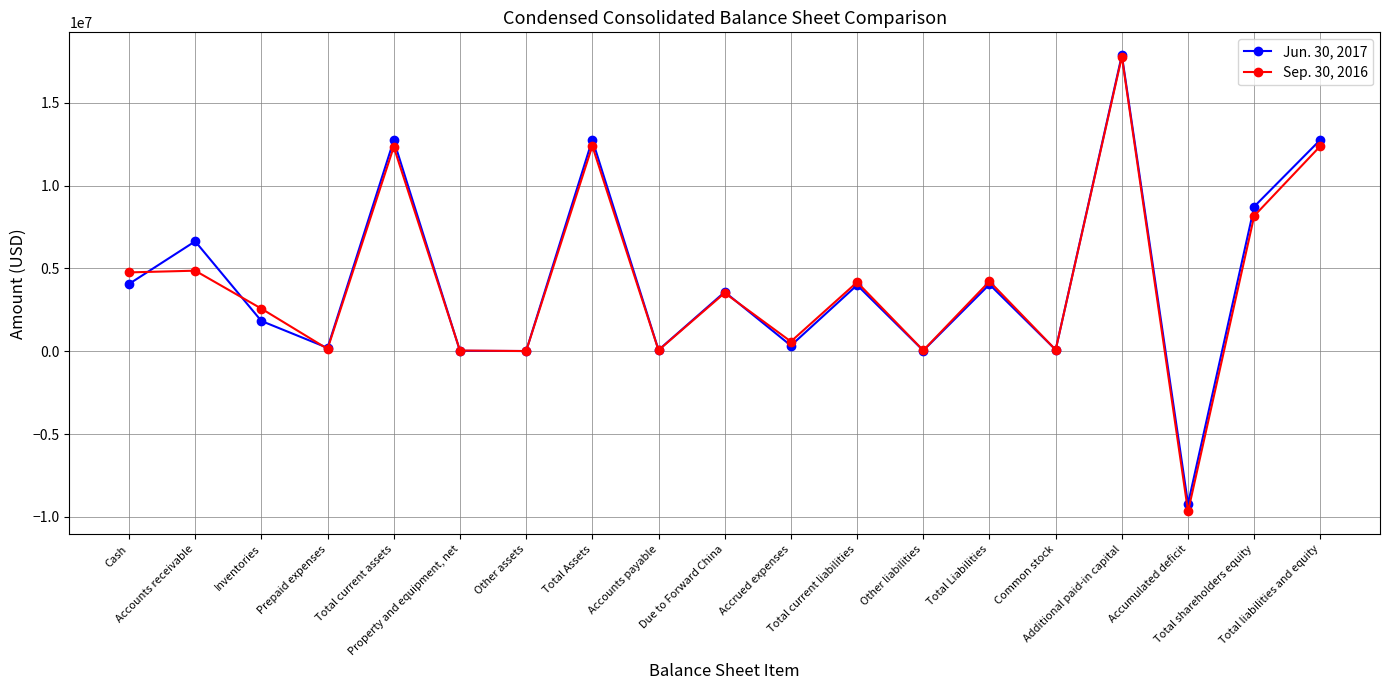

How many data points does each series have?

19